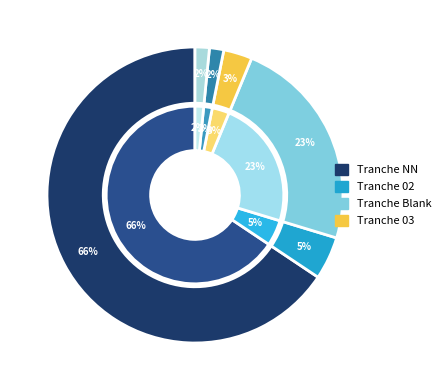

Which category accounts for the majority?

NN